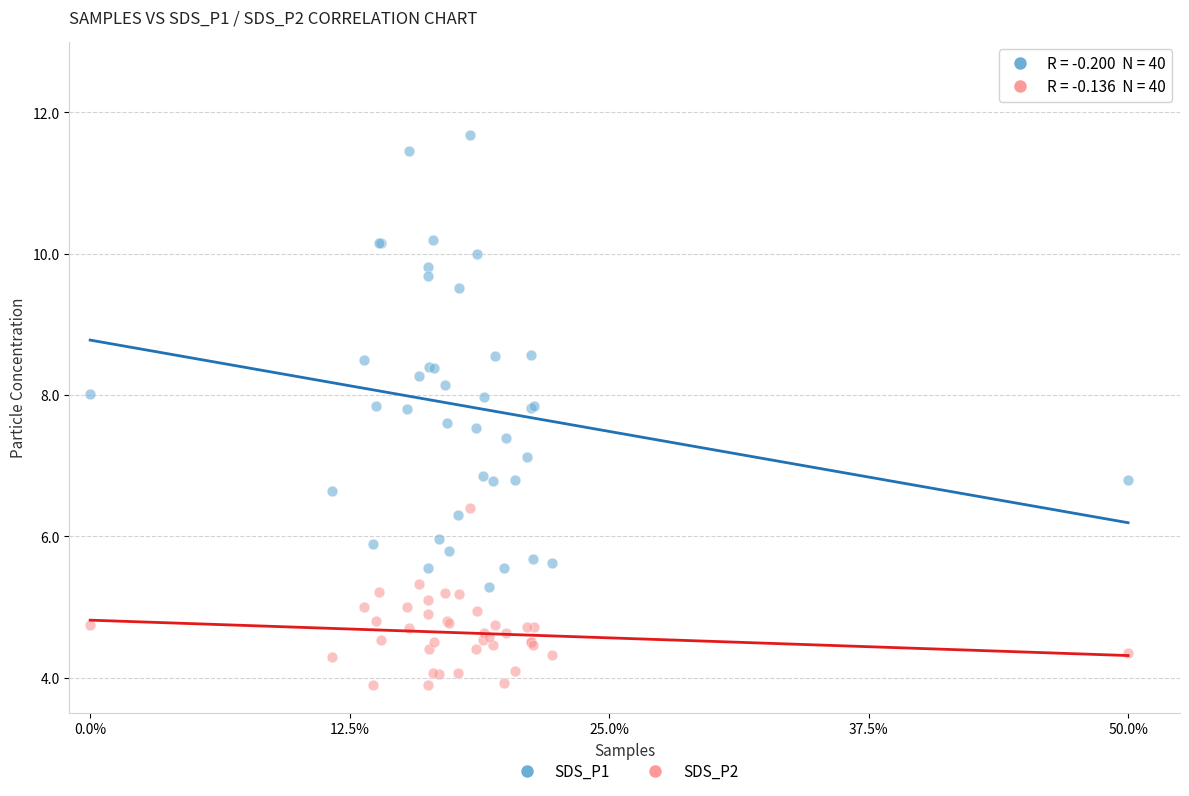

What is the X range (max minus min) for the scatter plot?

1.0